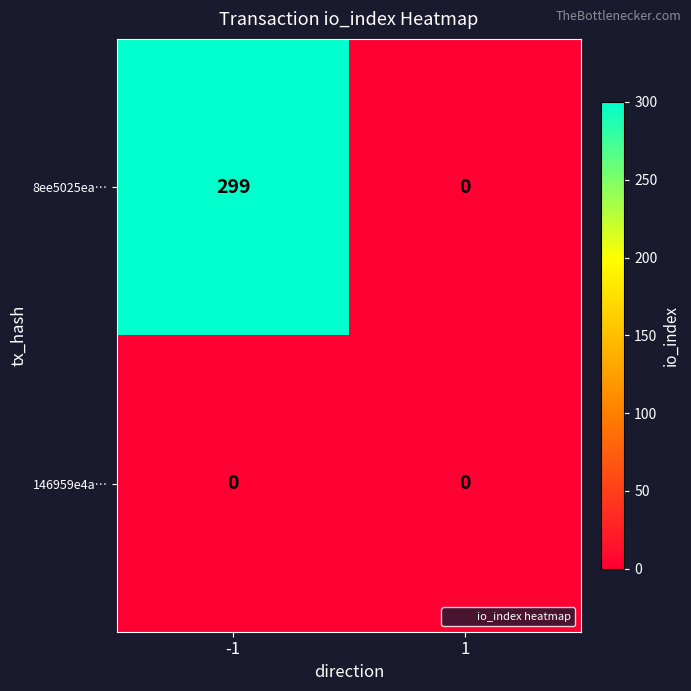

Which series has the largest total across all categories?

8ee5025ea…